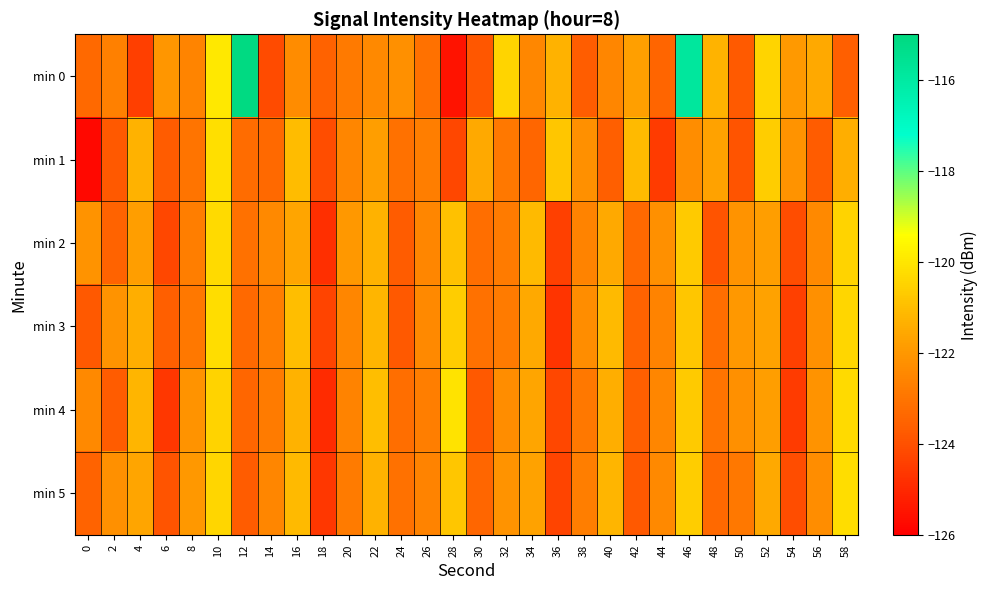

Between 0 and 46, which series saw the biggest shift?

min 0